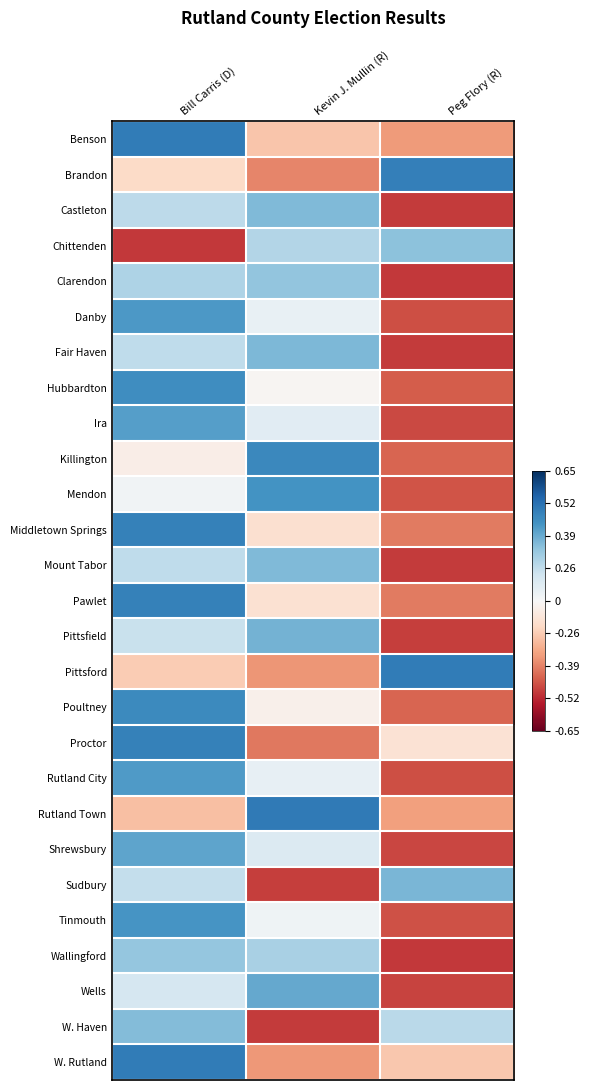

At how many categories does at least one series exceed 1?

3